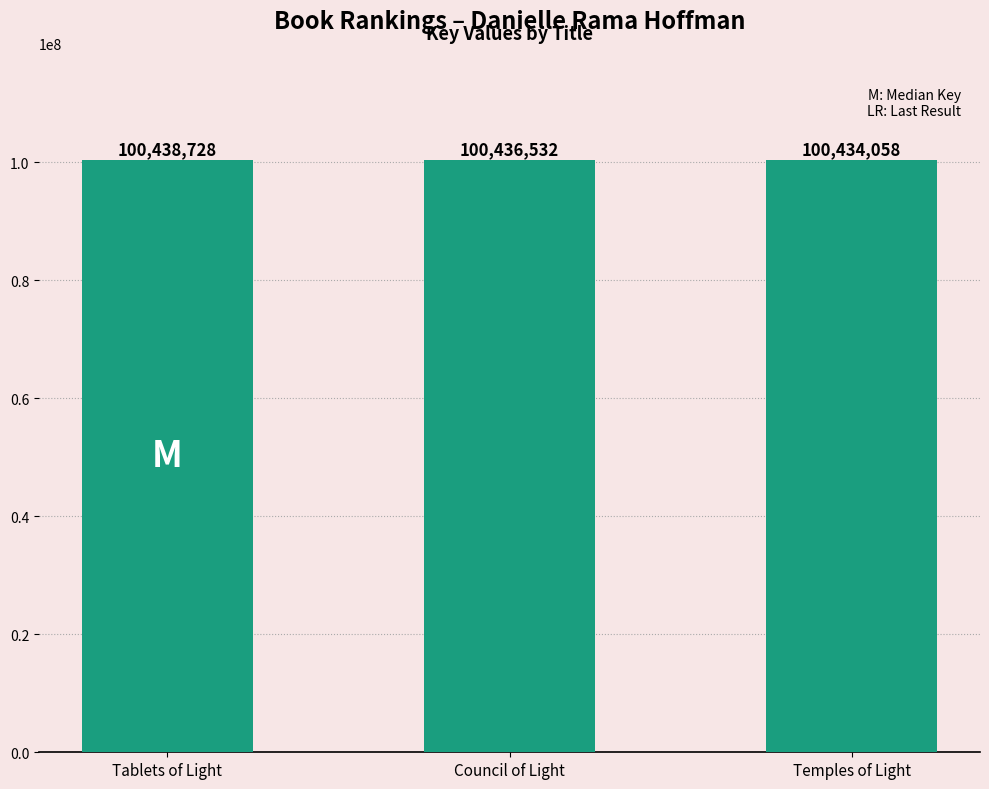

What is the label of the 1st bar from the right?

Temples of Light